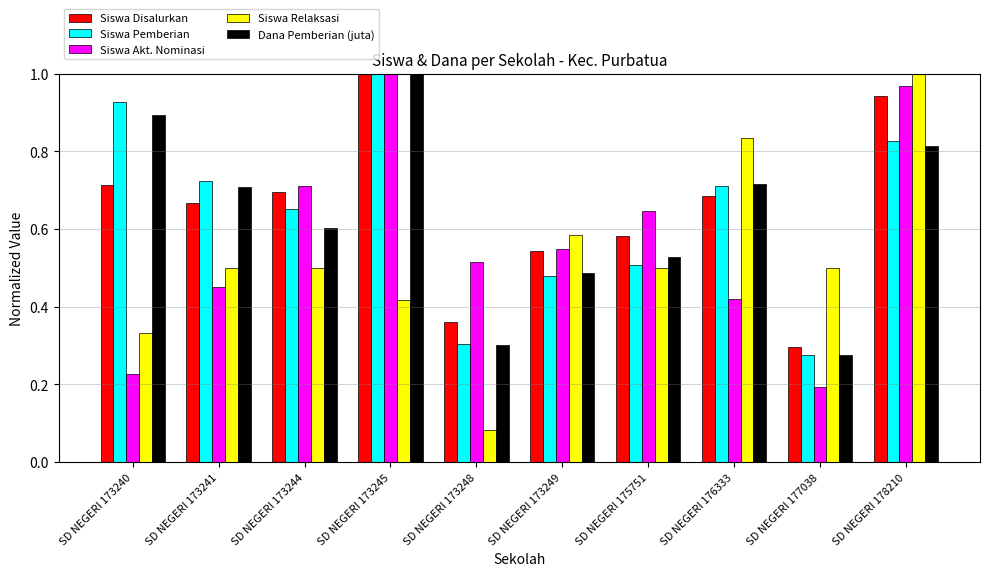

Count the number of categories in the chart.

10